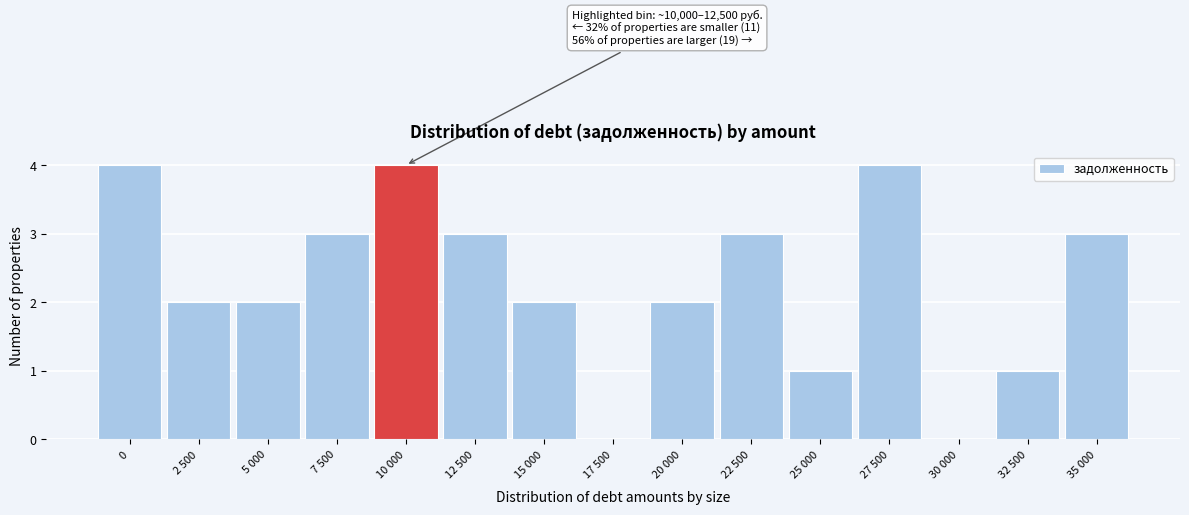

Reading left to right, extract all data points from this chart.

0=4	2 500=2	5 000=2	7 500=3	10 000=4	12 500=3	15 000=2	17 500=0	20 000=2	22 500=3	25 000=1	27 500=4	30 000=0	32 500=1	35 000=3